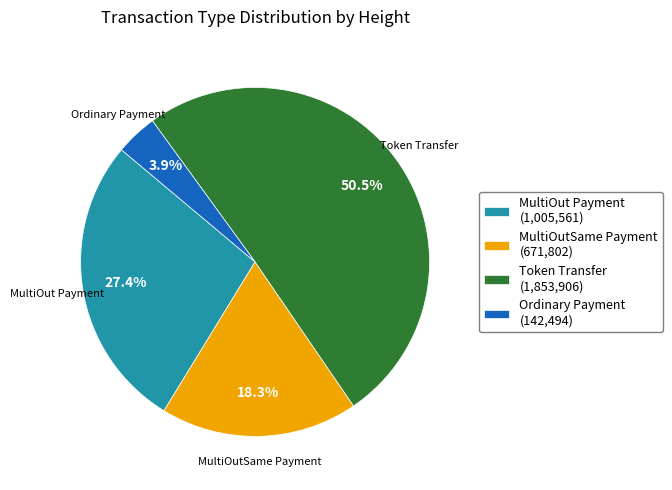

What is the largest slice in the pie chart?

Token Transfer